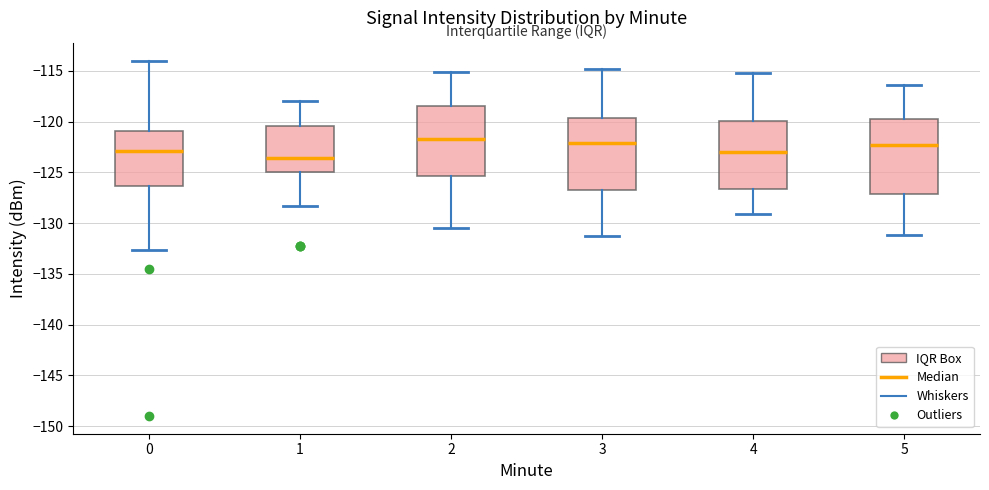

Reading left to right, read every box against the y-axis: the position of its median line, the range the box covers, and the ends of its whiskers. The values are not printed on the chart, so give them approximately, as read against the axis.

0: median -123.0, box -126.5 to -121.0, whiskers -132.5 to -114.0
1: median -123.5, box -125.0 to -120.5, whiskers -128.5 to -118.0
2: median -121.5, box -125.5 to -118.5, whiskers -130.5 to -115.0
3: median -122.0, box -126.5 to -119.5, whiskers -131.5 to -115.0
4: median -123.0, box -126.5 to -120.0, whiskers -129.0 to -115.0
5: median -122.5, box -127.0 to -119.5, whiskers -131.0 to -116.5